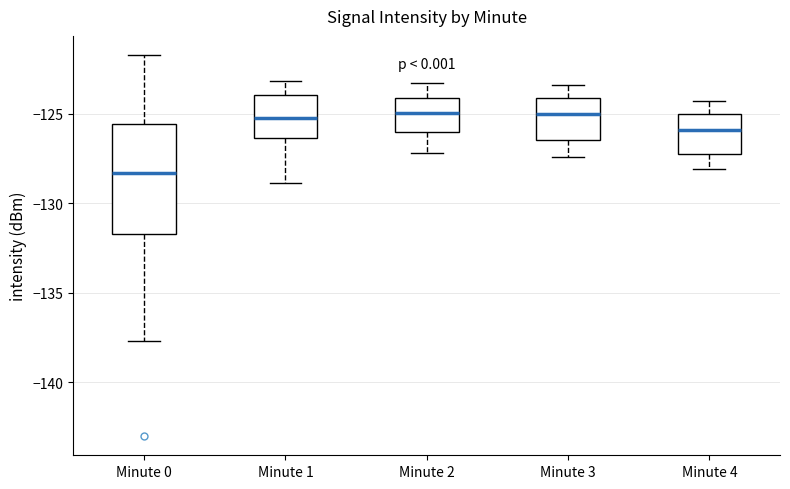

Which box is the tallest, from its lower edge to its upper edge?

Minute 0